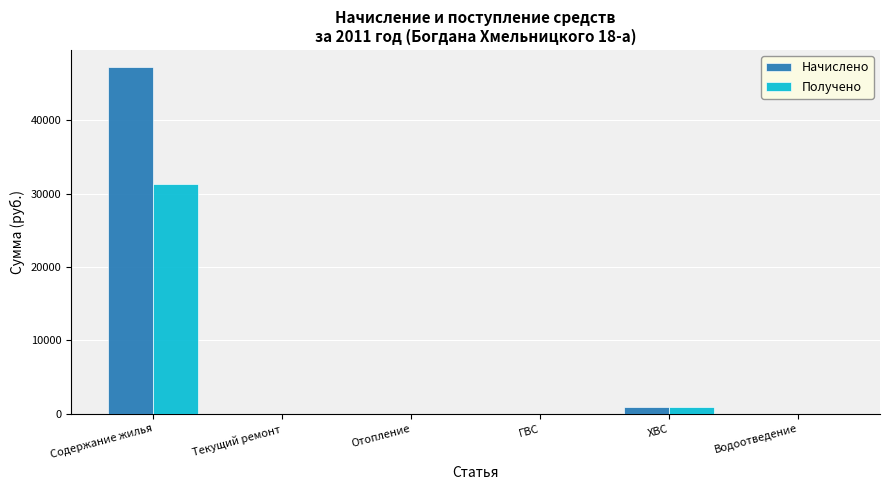

What is the approximate value of Получено at Содержание жилья?

31384.6